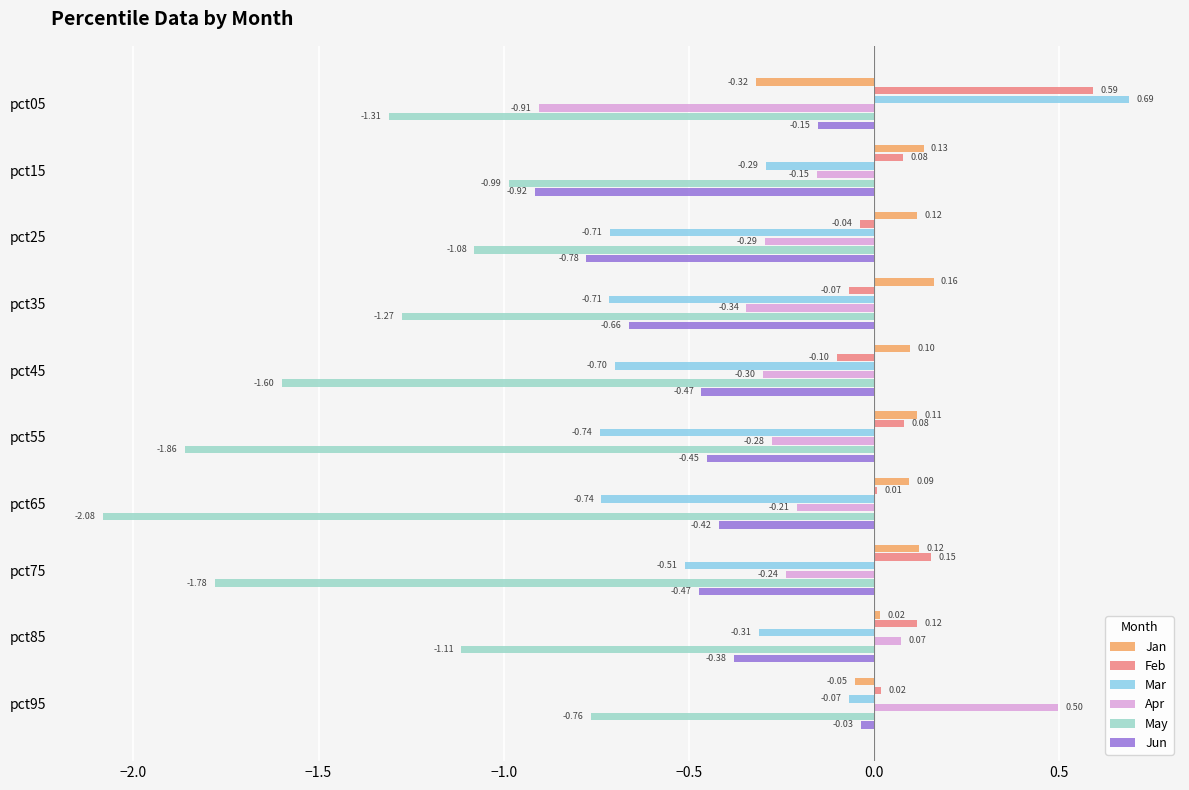

How many series are shown in this chart?

6